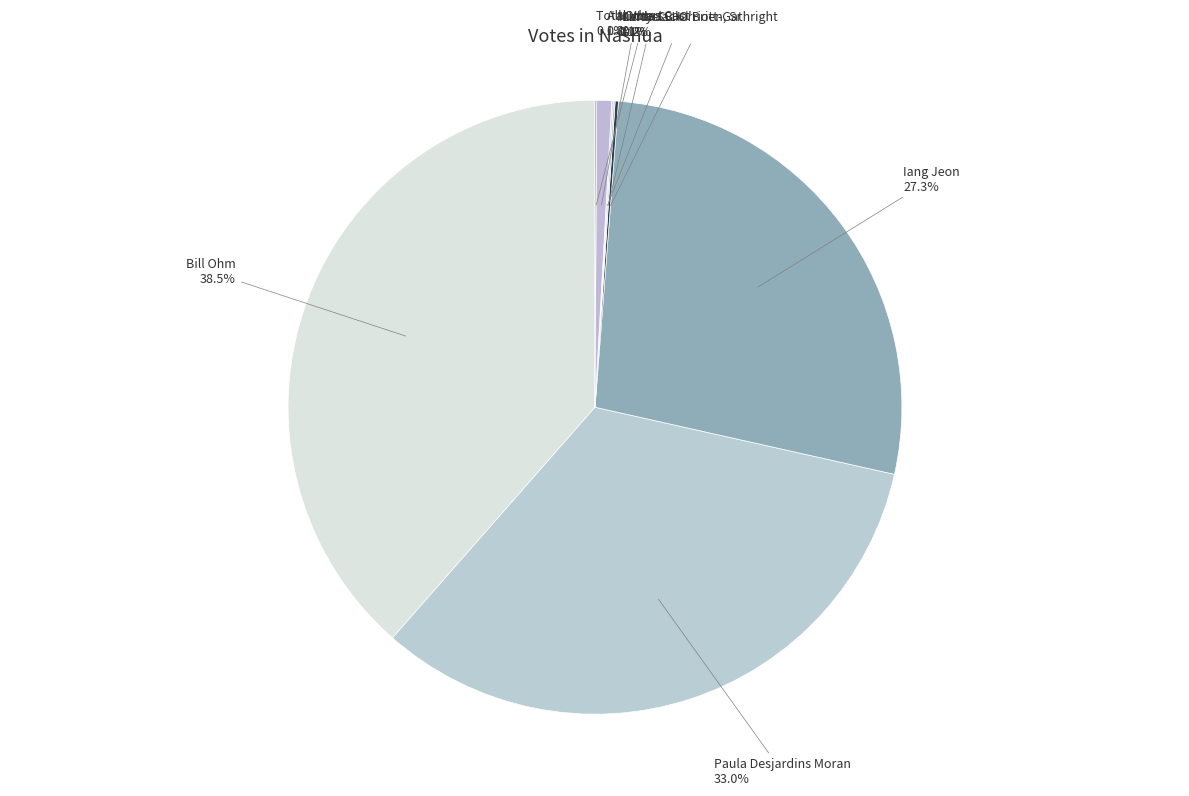

Which category has the biggest portion of the pie?

Bill Ohm